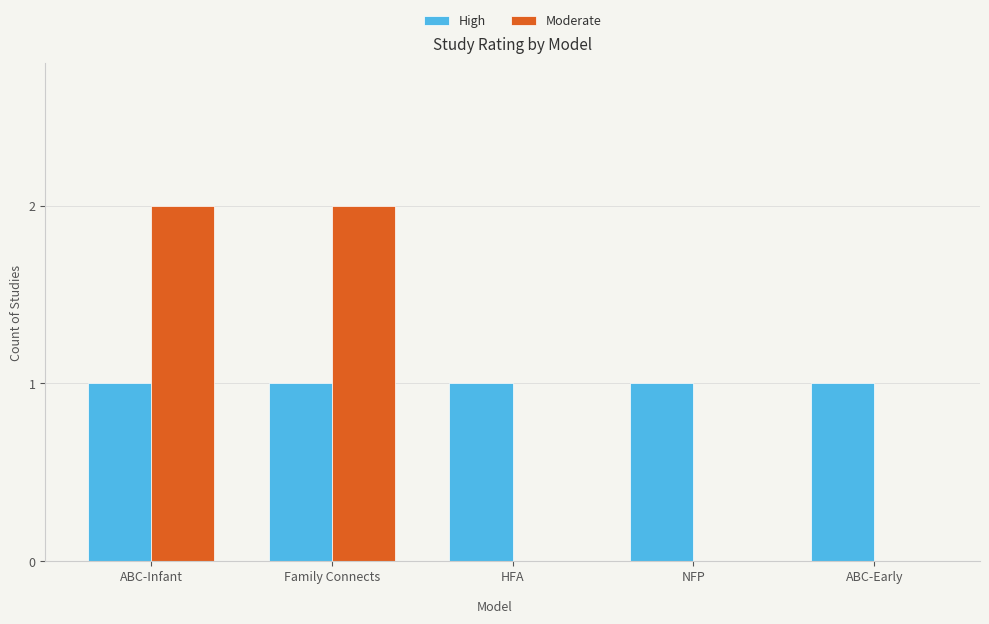

What is the sum of all Moderate values?

4